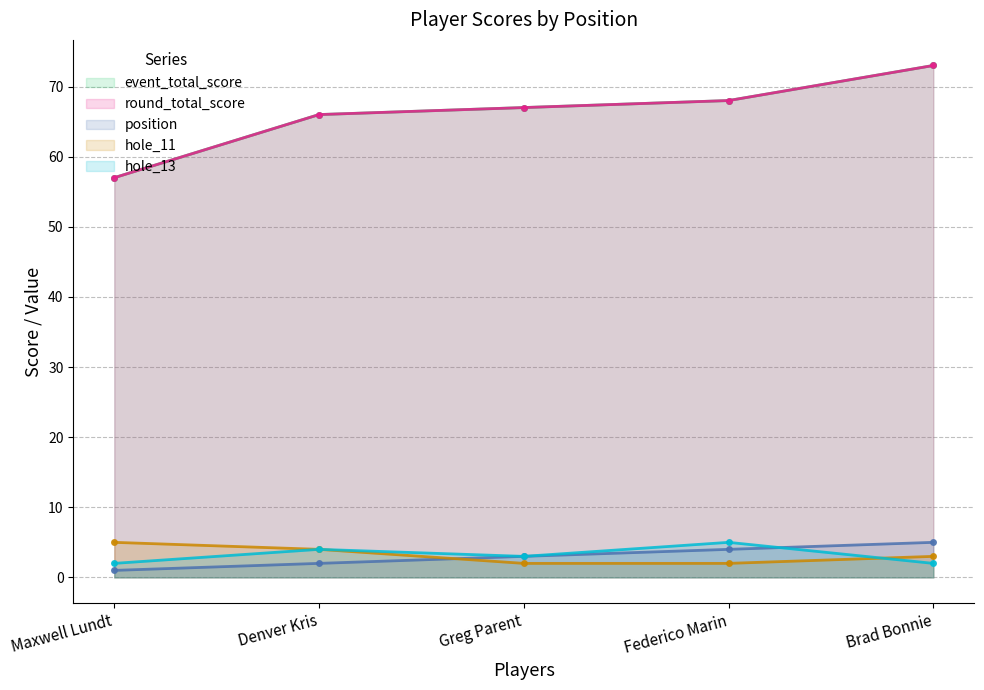

At which label is position closest to 3?

Greg Parent